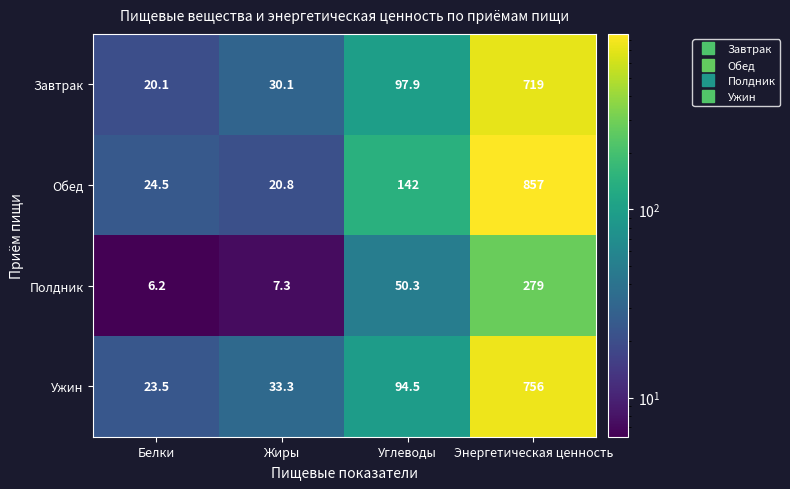

What is the lowest value of the Ужин series?

23.5